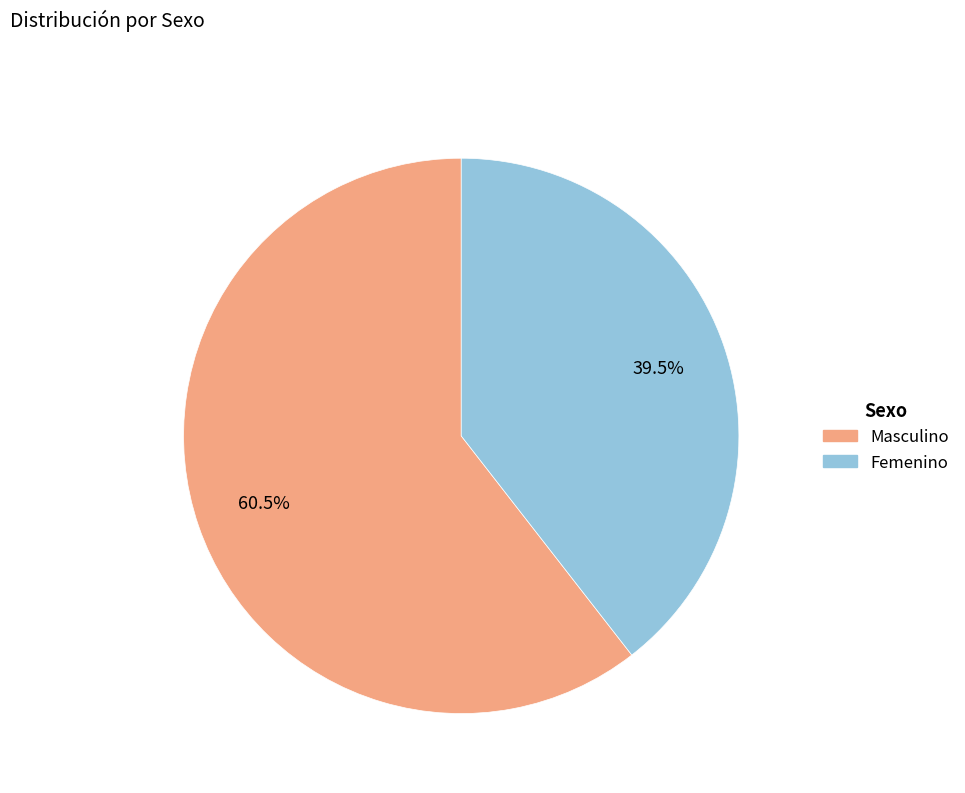

What percentage is NOT represented by Masculino?

39.5%